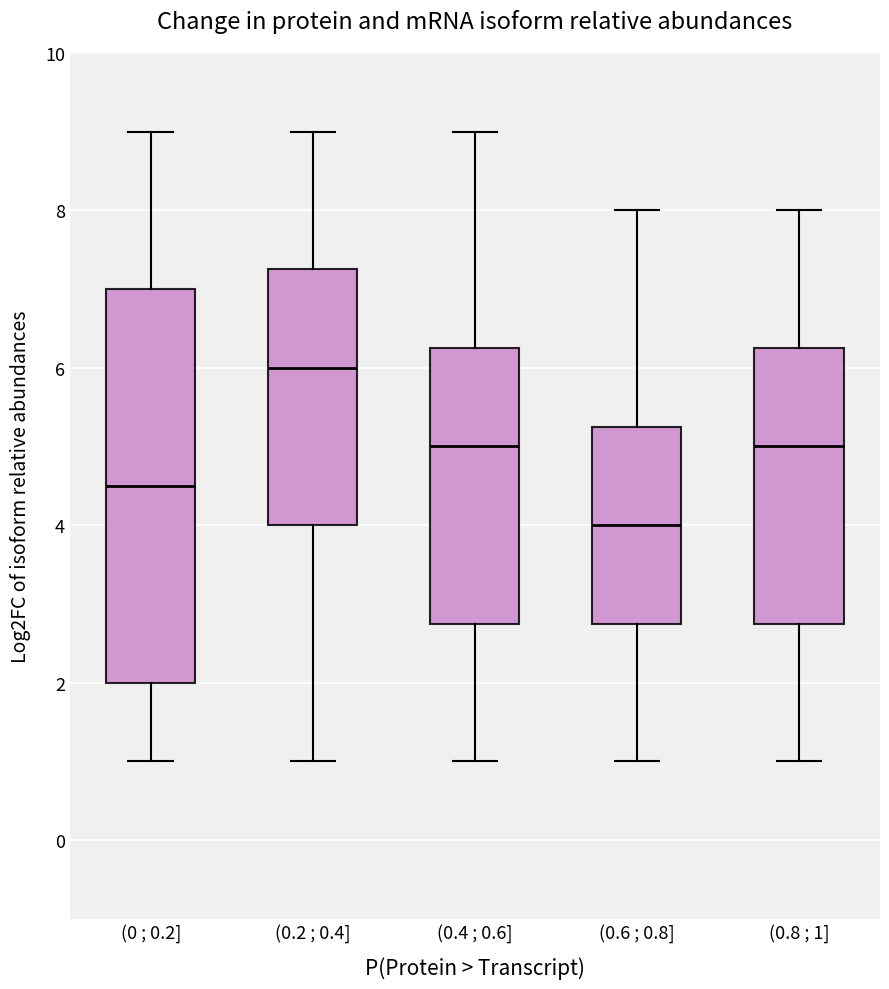

Reading left to right, transcribe this box plot: for each box, give where its median line is, the range the box spans, and where its two whiskers end, as read against the y-axis. The values are not printed on the chart, so give them approximately, as read against the axis.

(0 ; 0.2]: median 4.6, box 2.0 to 7.0, whiskers 1.0 to 9.0
(0.2 ; 0.4]: median 6.0, box 4.0 to 7.2, whiskers 1.0 to 9.0
(0.4 ; 0.6]: median 5.0, box 2.8 to 6.2, whiskers 1.0 to 9.0
(0.6 ; 0.8]: median 4.0, box 2.8 to 5.2, whiskers 1.0 to 8.0
(0.8 ; 1]: median 5.0, box 2.8 to 6.2, whiskers 1.0 to 8.0